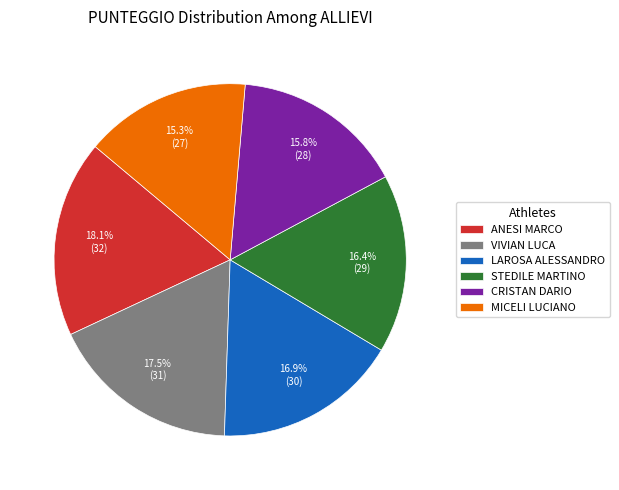

What is the largest slice in the pie chart?

ANESI MARCO